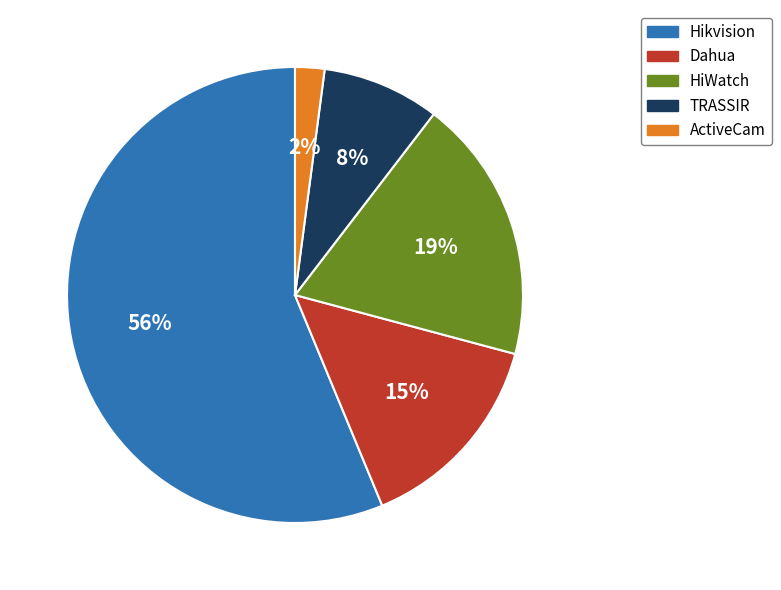

The HiWatch slice represents 19% of the pie. True or false?

True